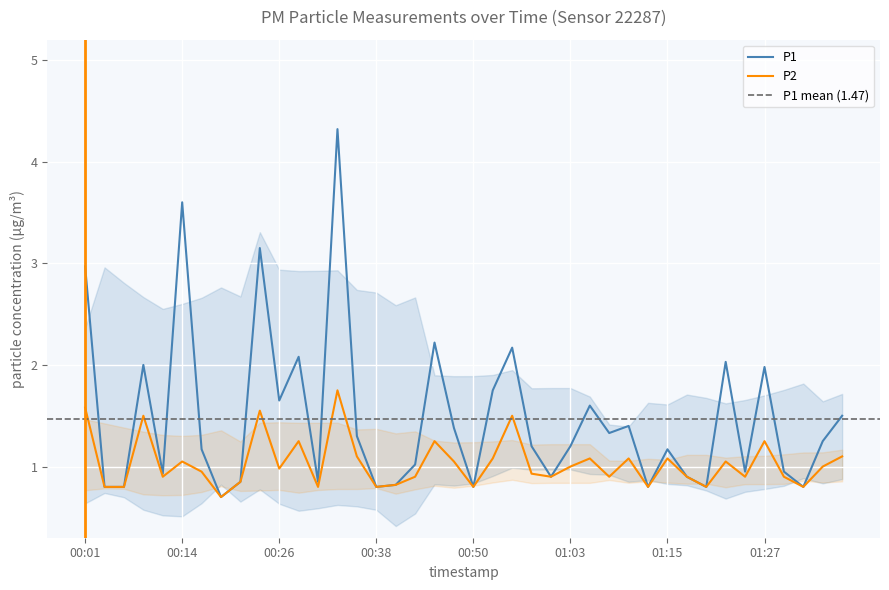

Count the number of categories in the chart.

40